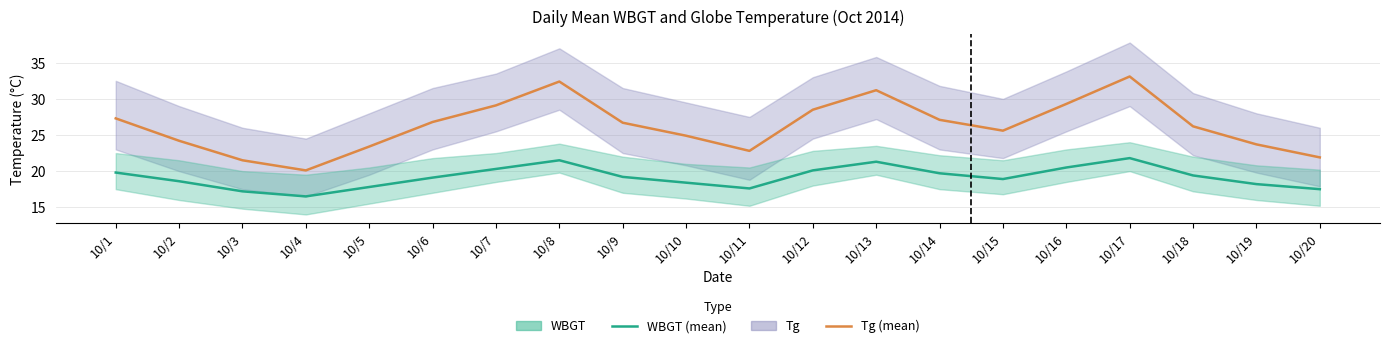

Rank the series by their maximum value, from highest to lowest.

Tg (mean), WBGT (mean)